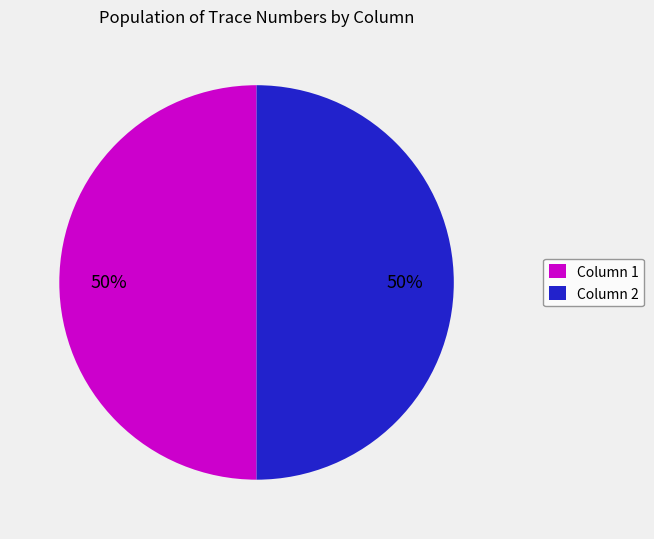

To the nearest percent, what is the average slice percentage?

50%